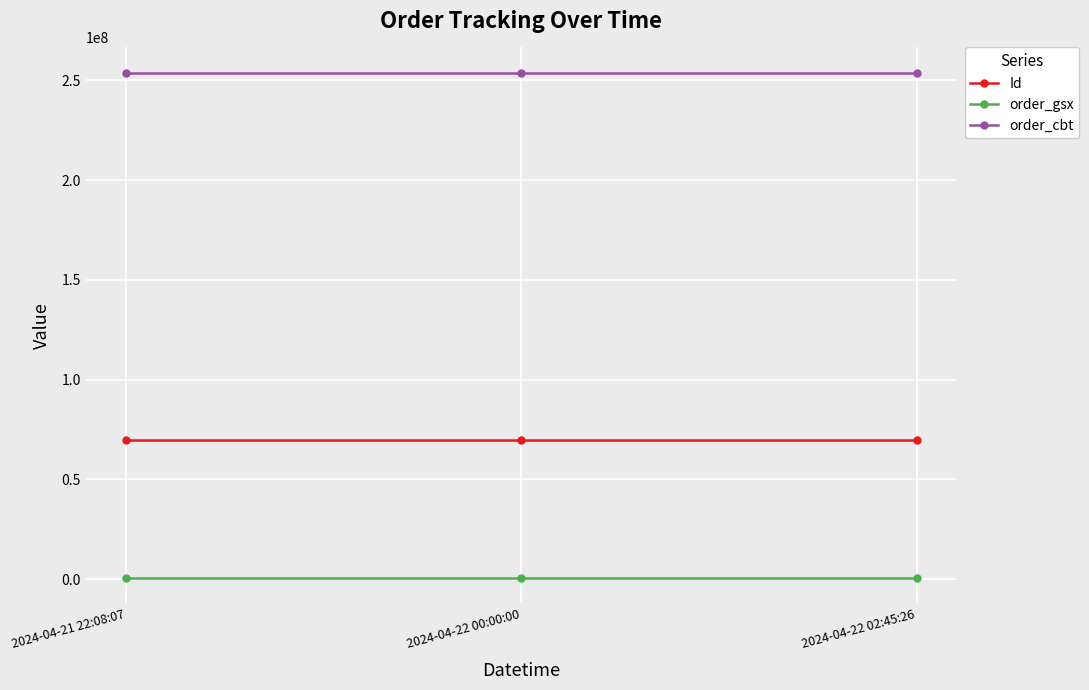

What is the value of the Id point at the 3rd from the left?

69884691